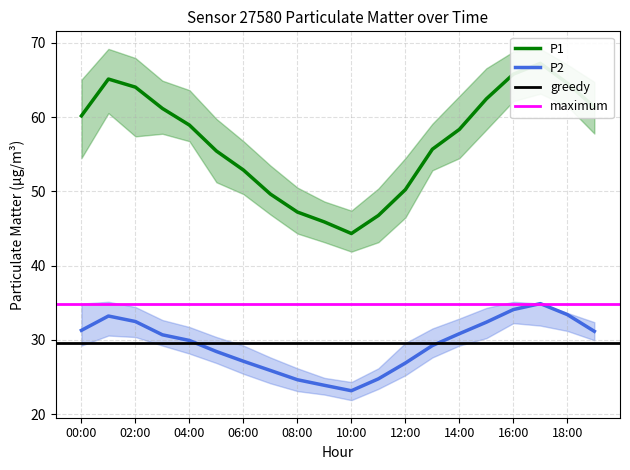

How many data points in P2 are less than 30?

10